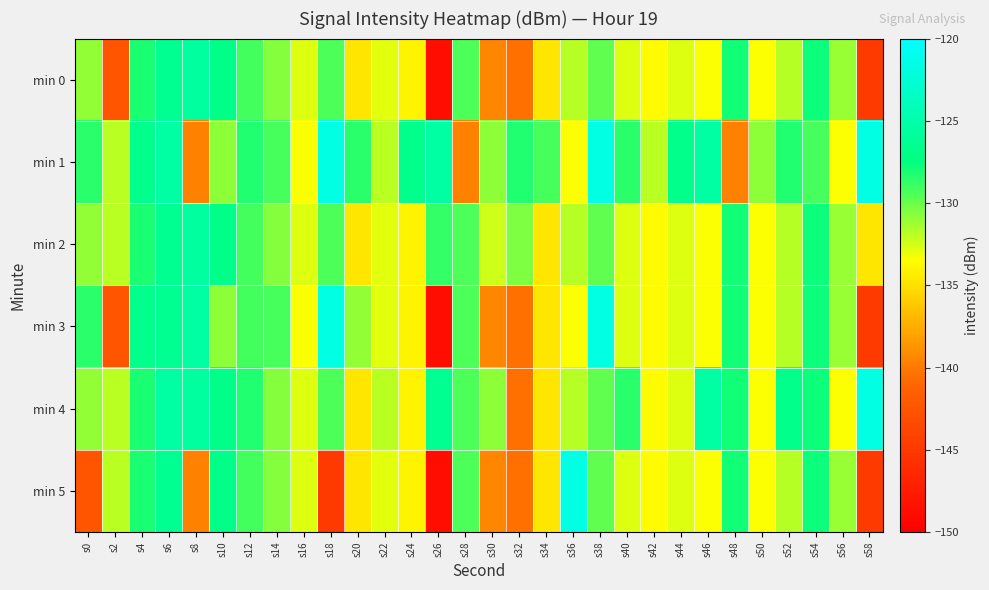

Which series has the widest spread of values?

min 3